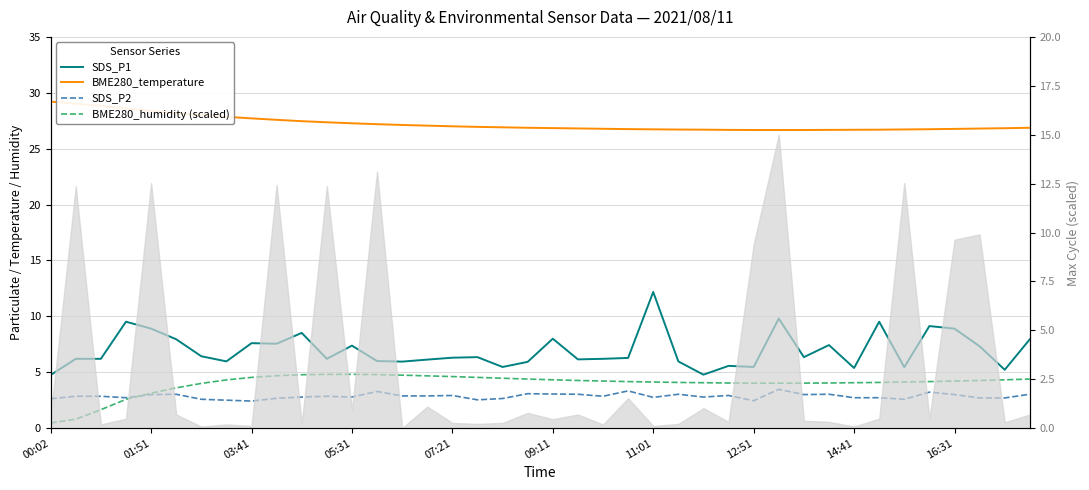

True or false: SDS_P2 has a value of 3.8 at 38.

False